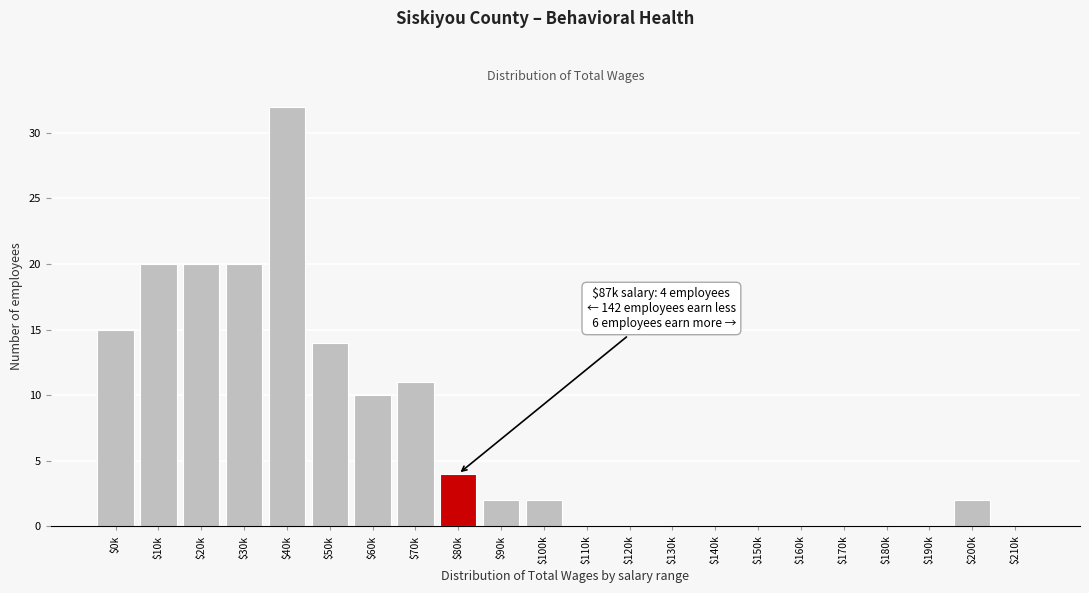

Is it true that the value at $120k is 0?

True